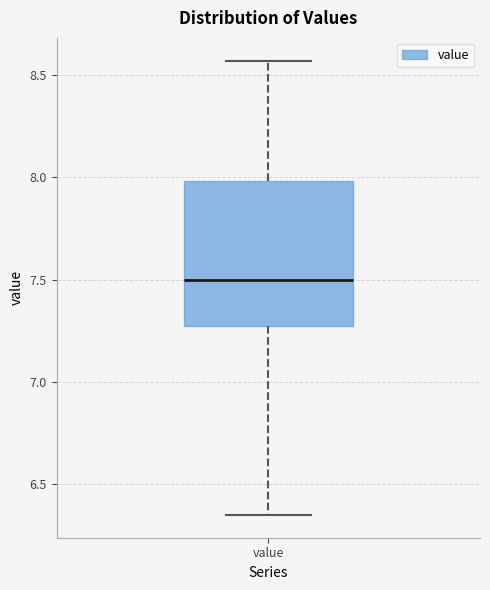

Read this box plot against the y-axis: the position of the median line, the range covered by the box, and the ends of both whiskers. The values are not printed on the chart, so give them approximately, as read against the axis.

median 7.50, box 7.30 to 8.00, whiskers 6.35 to 8.55